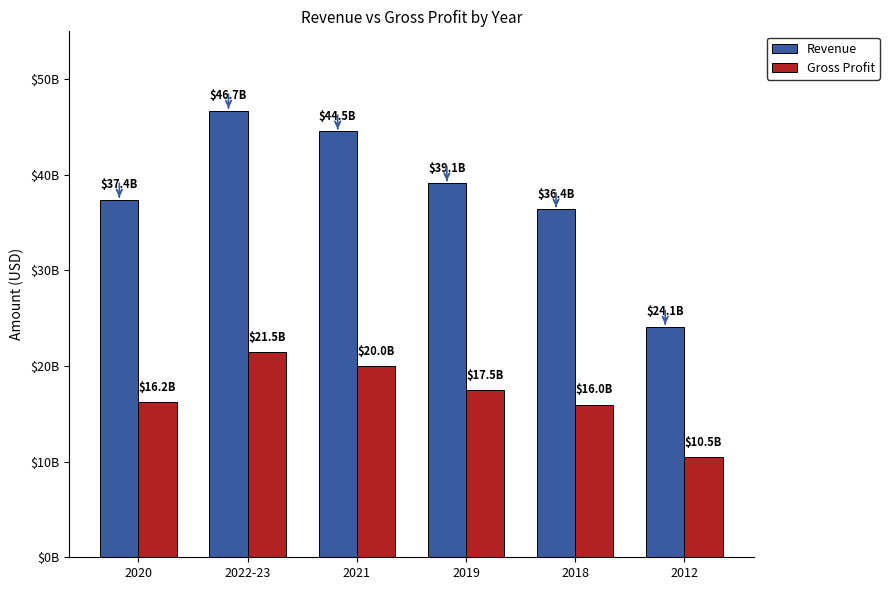

What is the maximum value shown in the chart?

46710000000